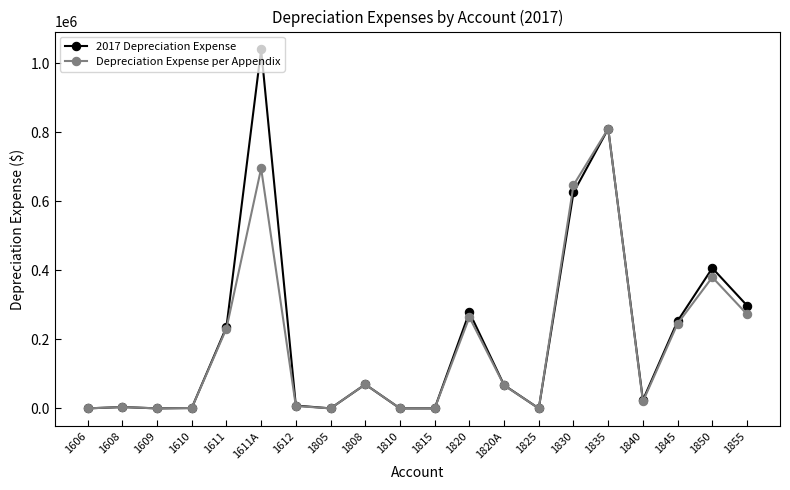

Which series has the widest spread of values?

2017 Depreciation Expense